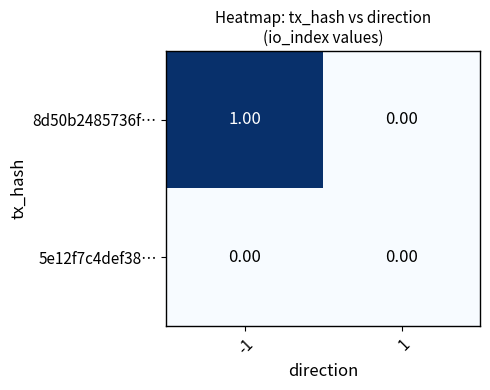

List the series in order of their overall mean, lowest first.

5e12f7c4def38…, 8d50b2485736f…